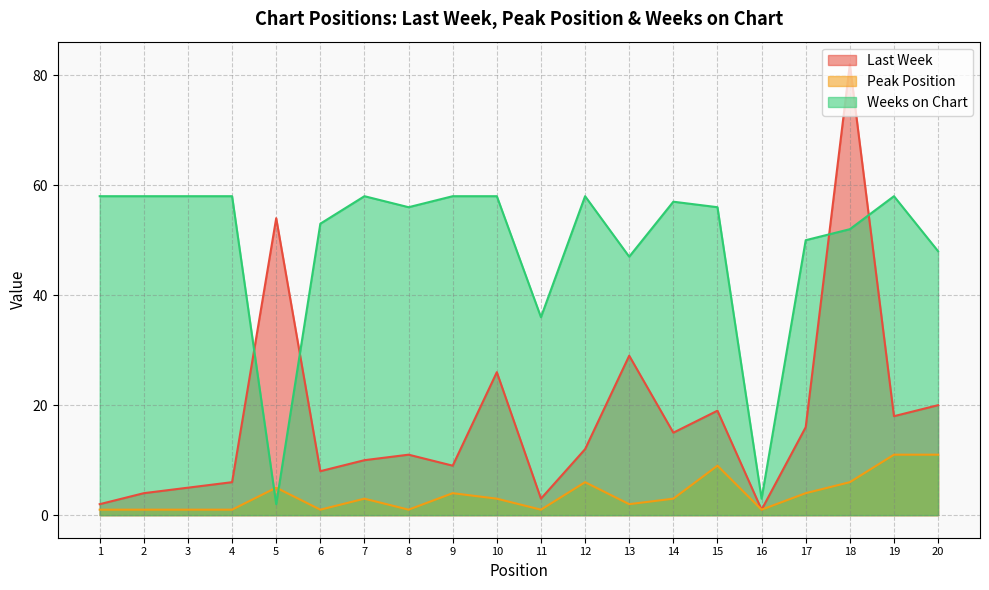

At which label does Last Week reach its minimum?

16